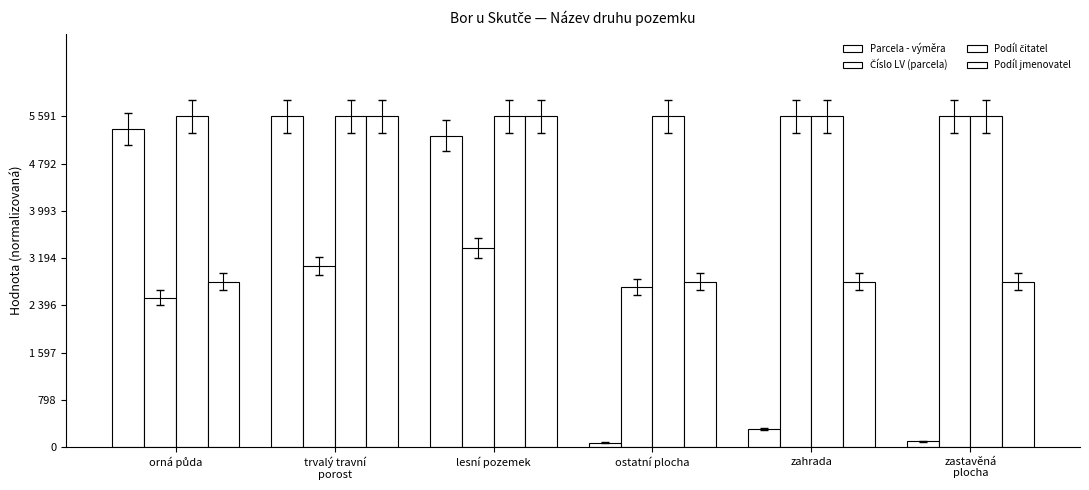

At ostatní plocha, list the series in order from smallest to largest.

Parcela - výměra, Číslo LV (parcela), Podíl jmenovatel, Podíl čitatel